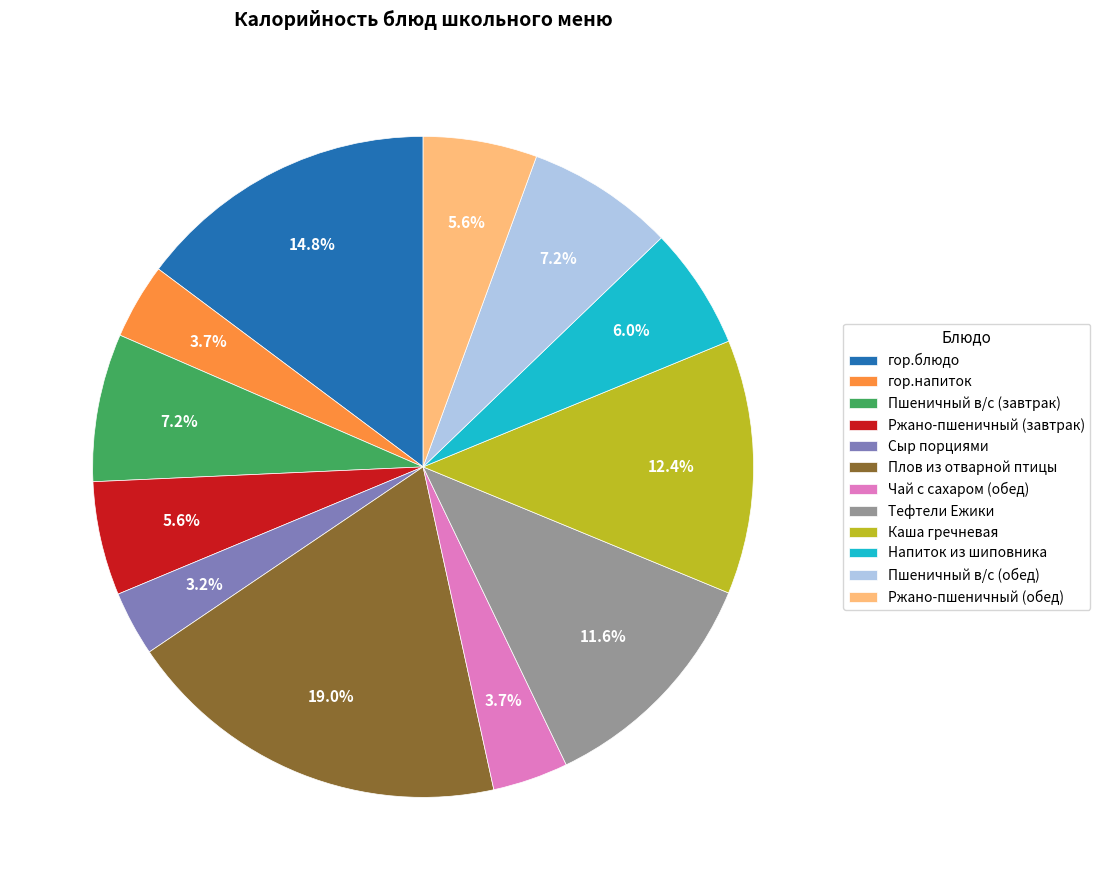

Is it true that Напиток из шиповника is 6% of the pie?

True